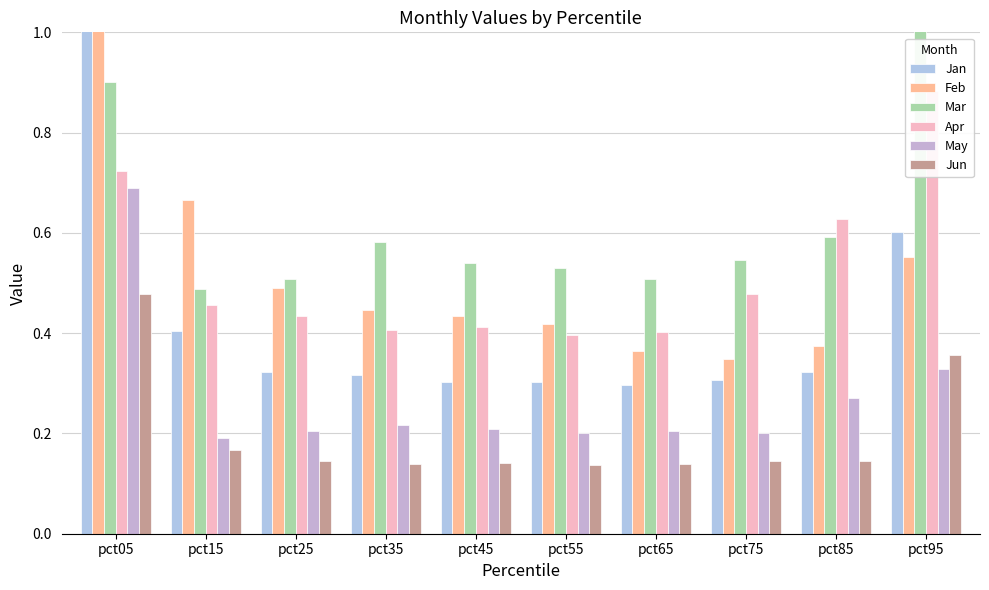

How many Feb values are between 0 and 1?

9